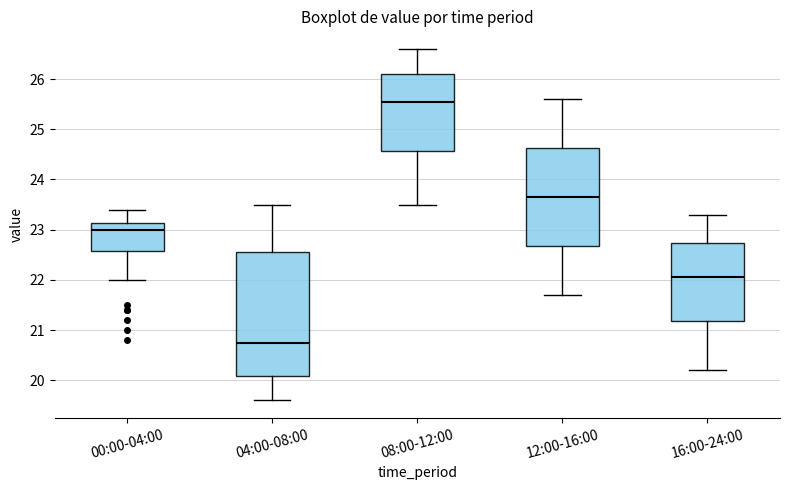

Comparing the boxes themselves (not the whiskers), which one is the tallest?

04:00-08:00